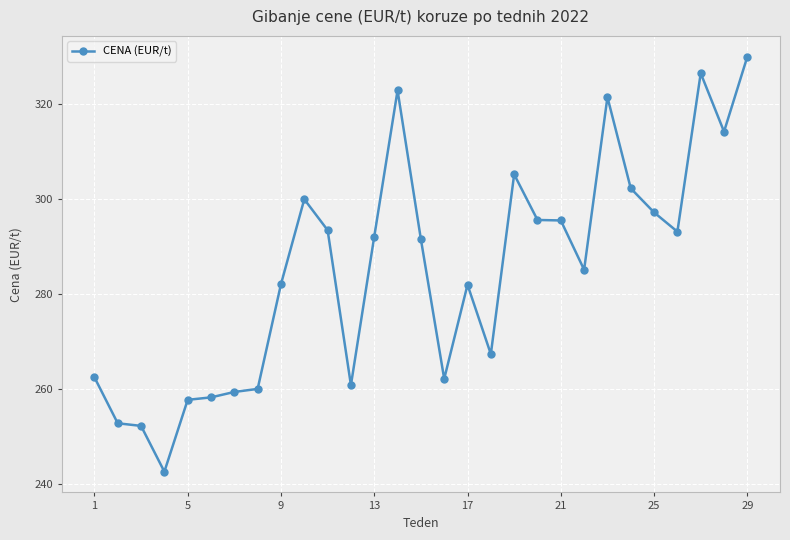

True or false: there are more than 2 points higher than both neighbors.

True